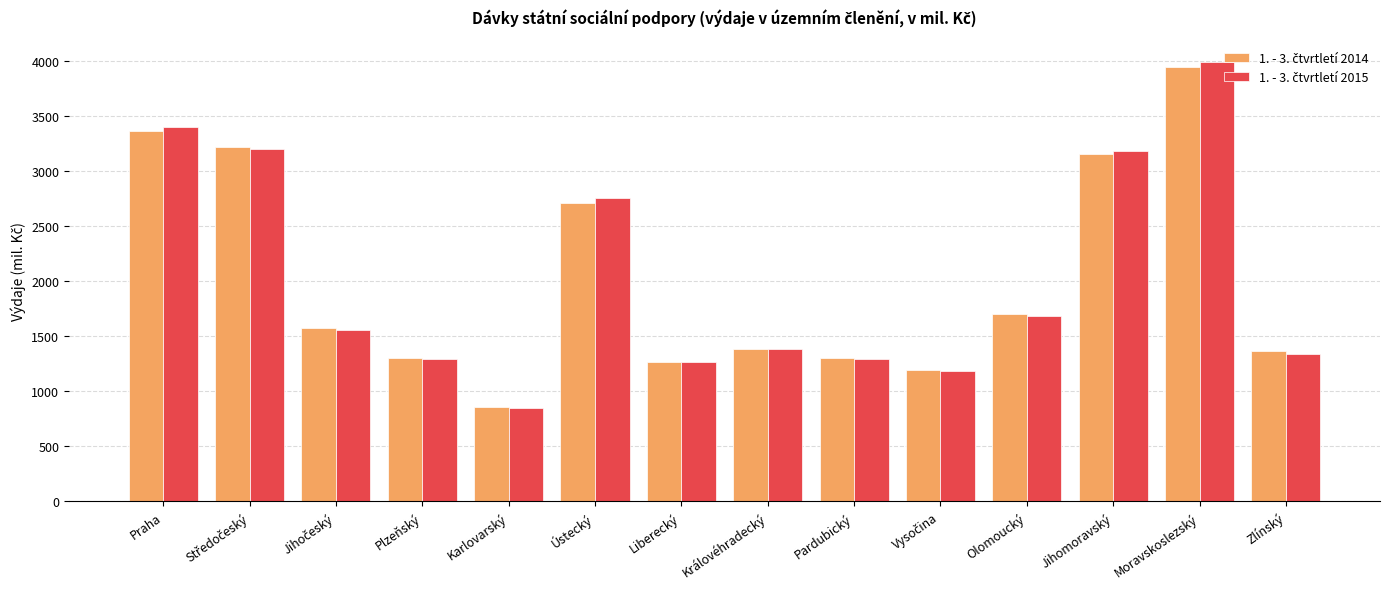

What is the total value across all series at Liberecký?

2537.0